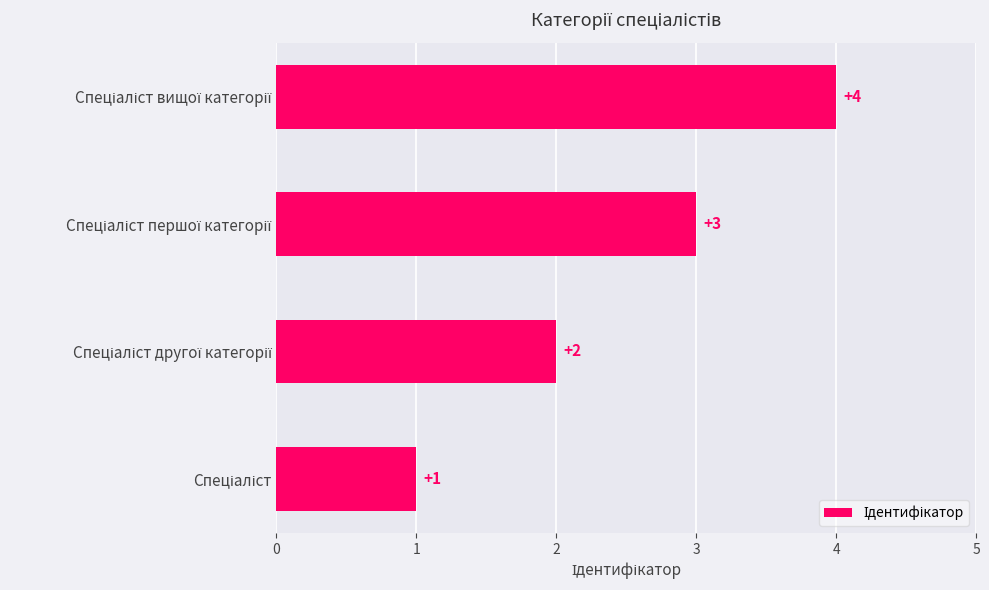

What is the maximum value shown in the chart?

4